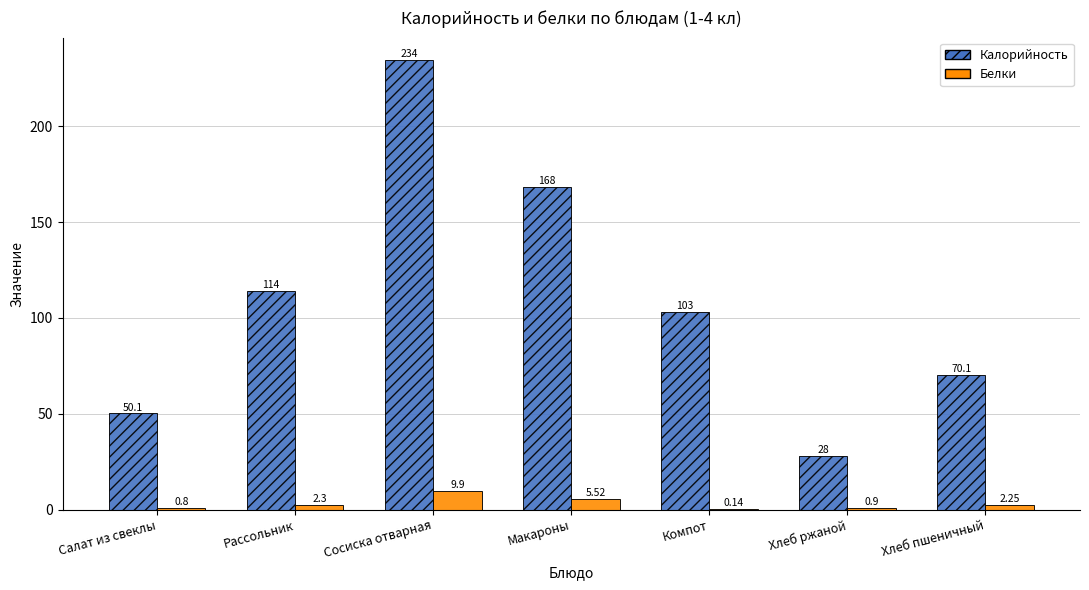

Which series has the largest range (max minus min)?

Калорийность